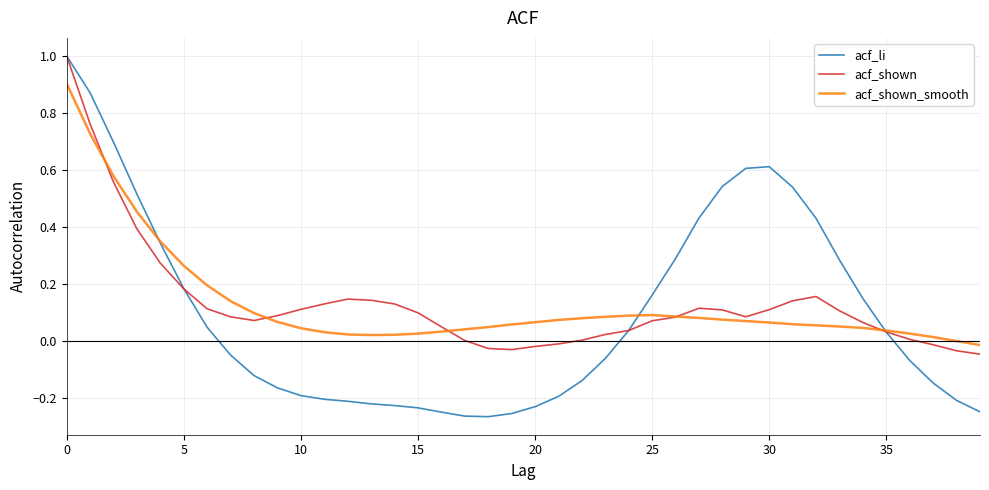

Which series has the largest range (max minus min)?

acf_li